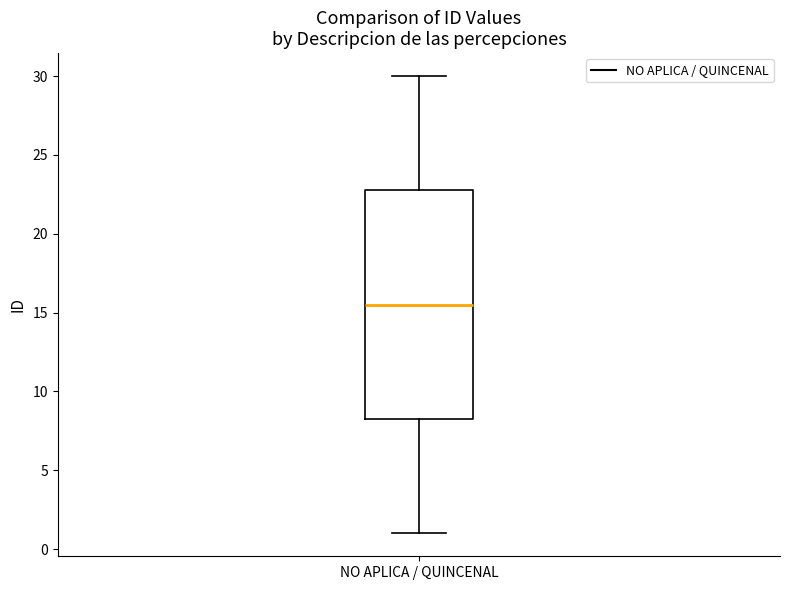

Read this box plot against the y-axis: the position of the median line, the range covered by the box, and the ends of both whiskers. The values are not printed on the chart, so give them approximately, as read against the axis.

median 15.5, box 8.5 to 23.0, whiskers 1.0 to 30.0